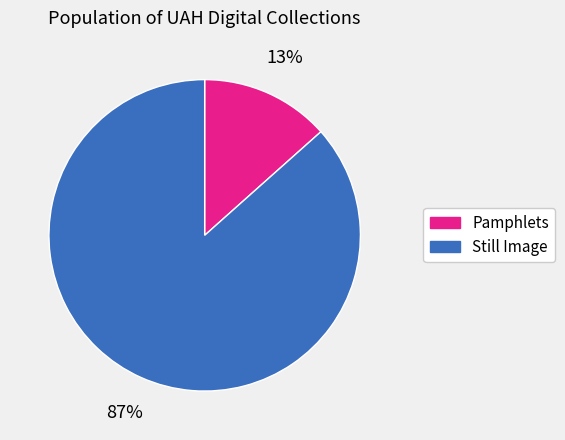

Does any single category account for the majority?

Yes